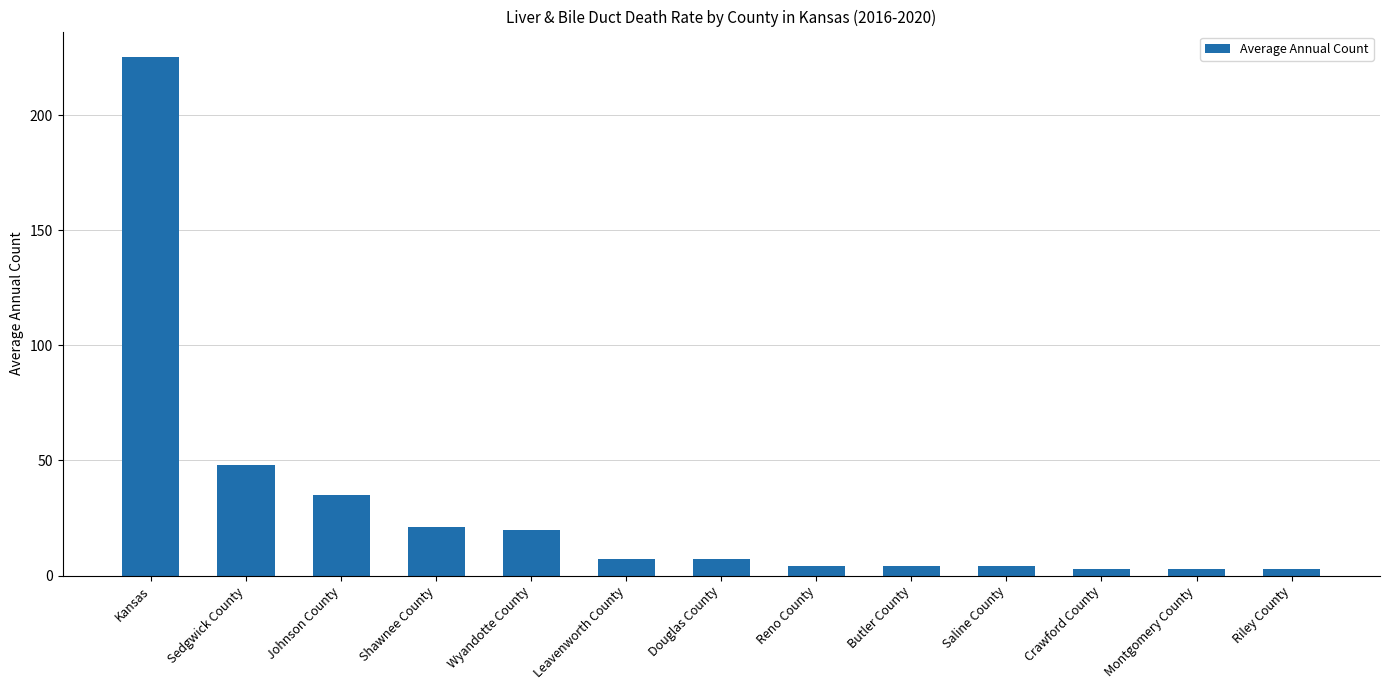

True or false: the data shows 3 at Crawford County.

True